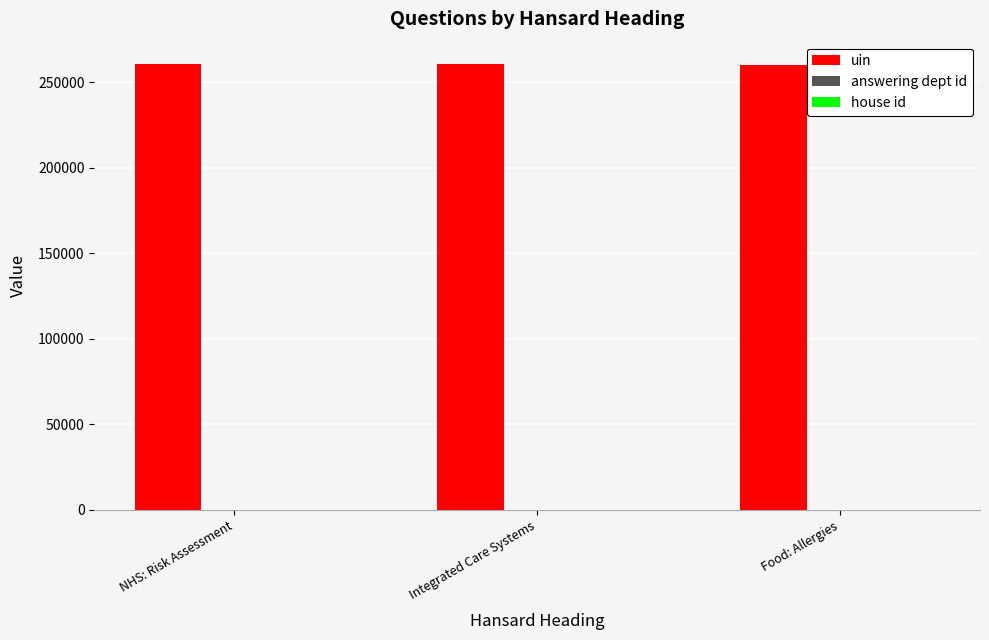

What is the maximum value shown in the chart?

260678